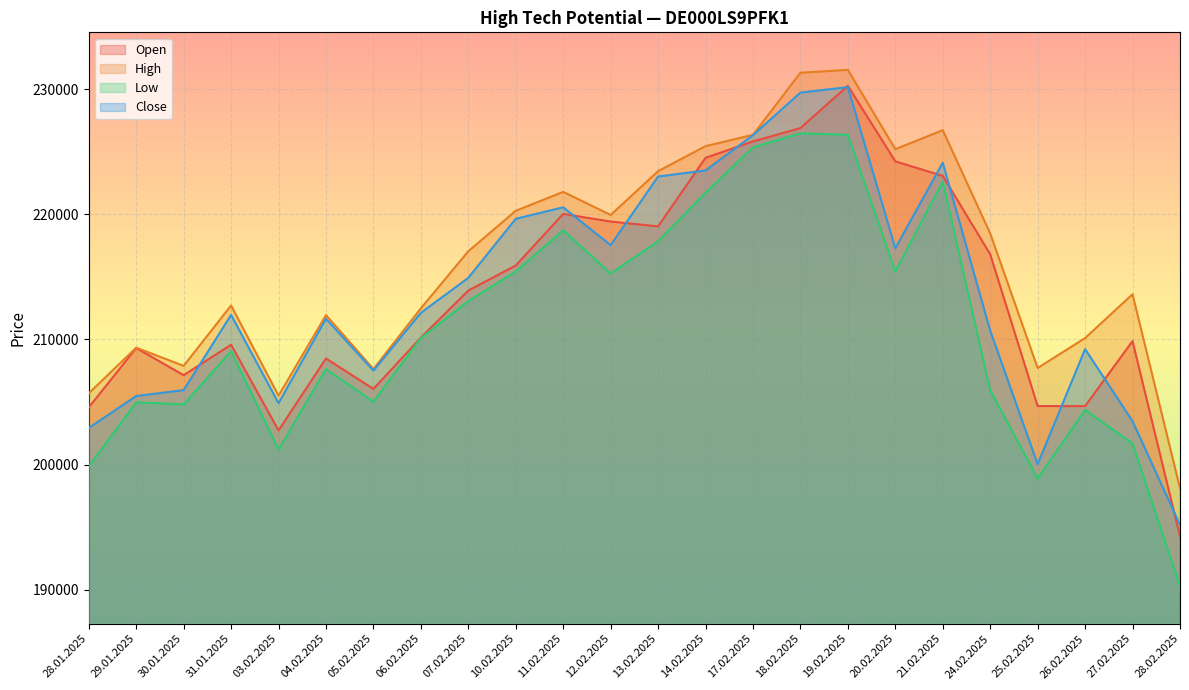

Rank the categories by Close value from lowest to highest.

28.02.2025, 25.02.2025, 28.01.2025, 27.02.2025, 03.02.2025, 29.01.2025, 30.01.2025, 05.02.2025, 26.02.2025, 24.02.2025, 04.02.2025, 31.01.2025, 06.02.2025, 07.02.2025, 20.02.2025, 12.02.2025, 10.02.2025, 11.02.2025, 13.02.2025, 14.02.2025, 21.02.2025, 17.02.2025, 18.02.2025, 19.02.2025